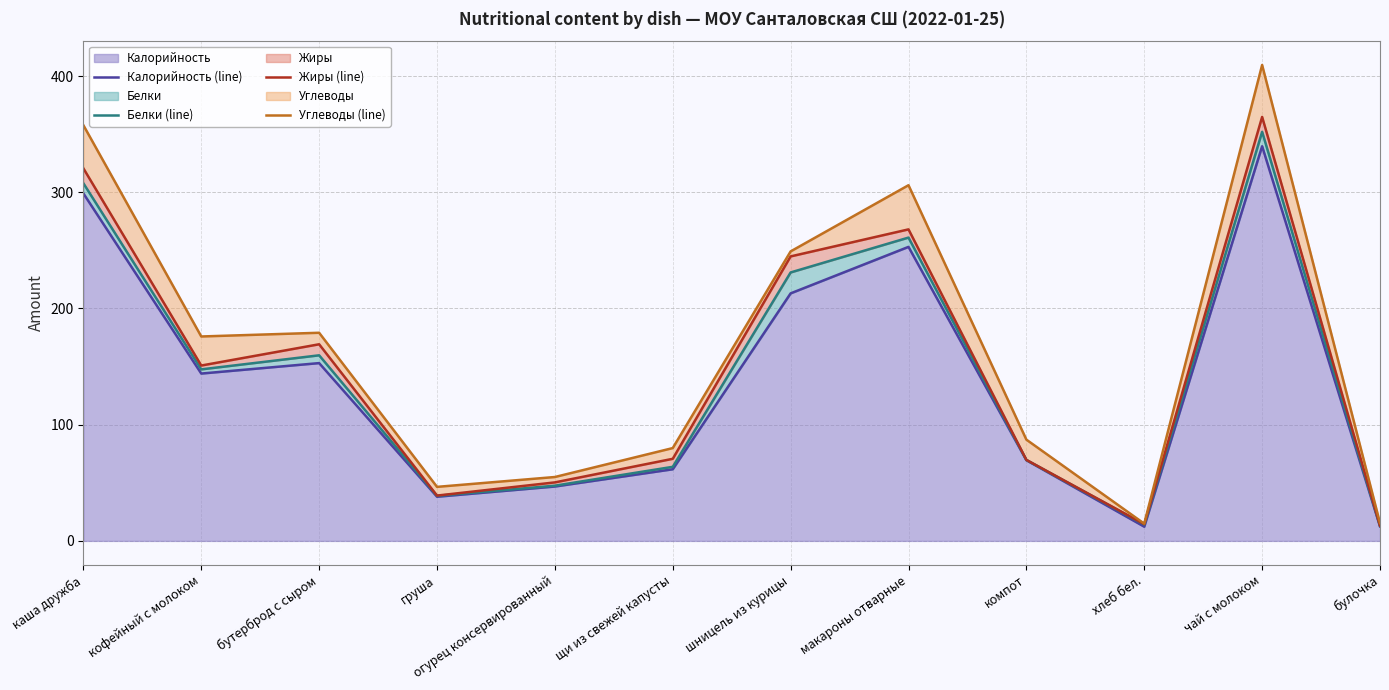

The Калорийность (line) series shows 12.2 at хлеб бел.. True or false?

True